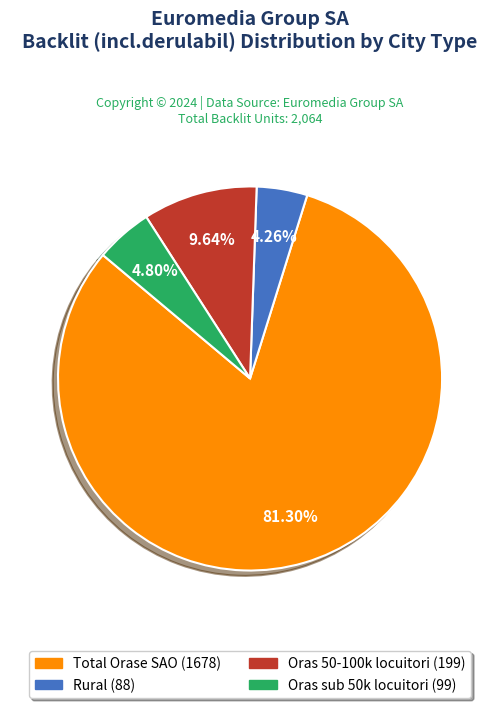

The Oras 50-100k locuitori slice represents 10% of the pie. True or false?

True